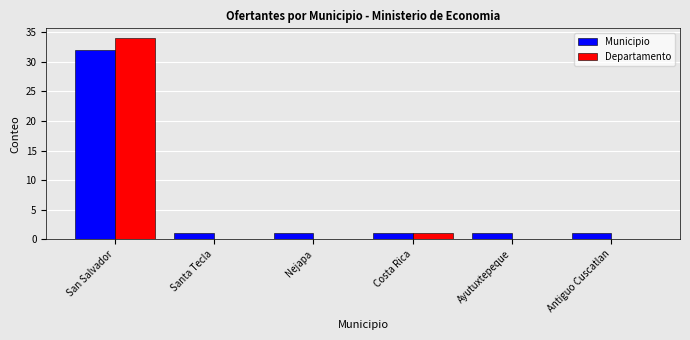

What is the total value across all series at Nejapa?

1